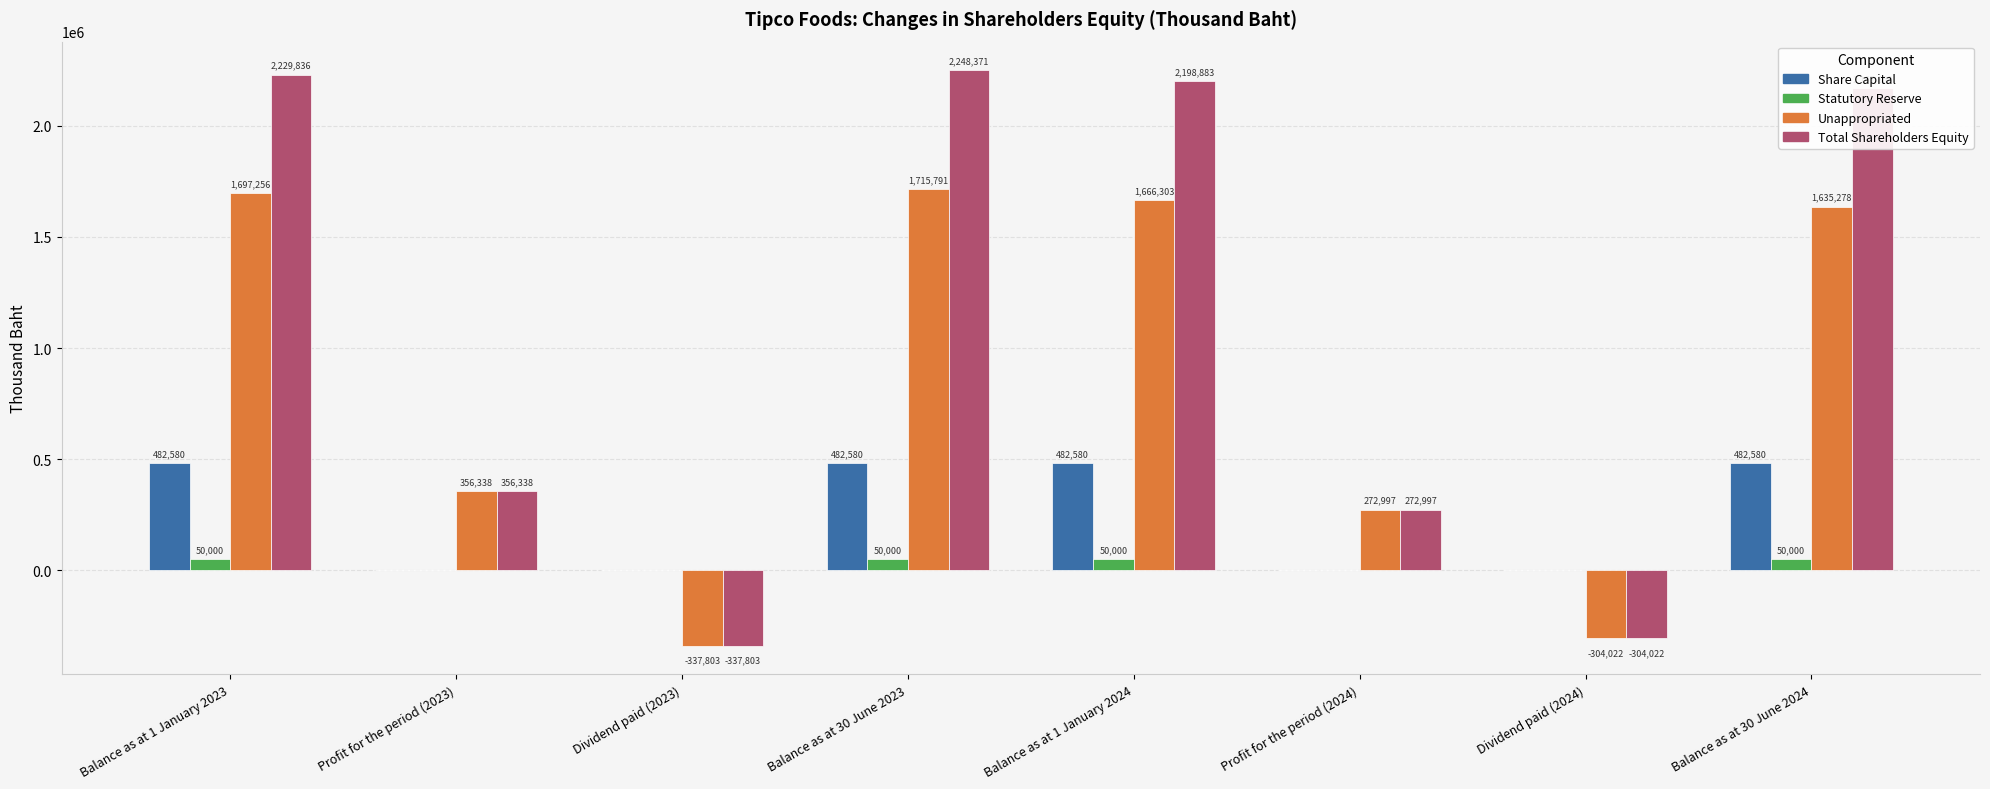

What is the greatest value displayed?

2248371